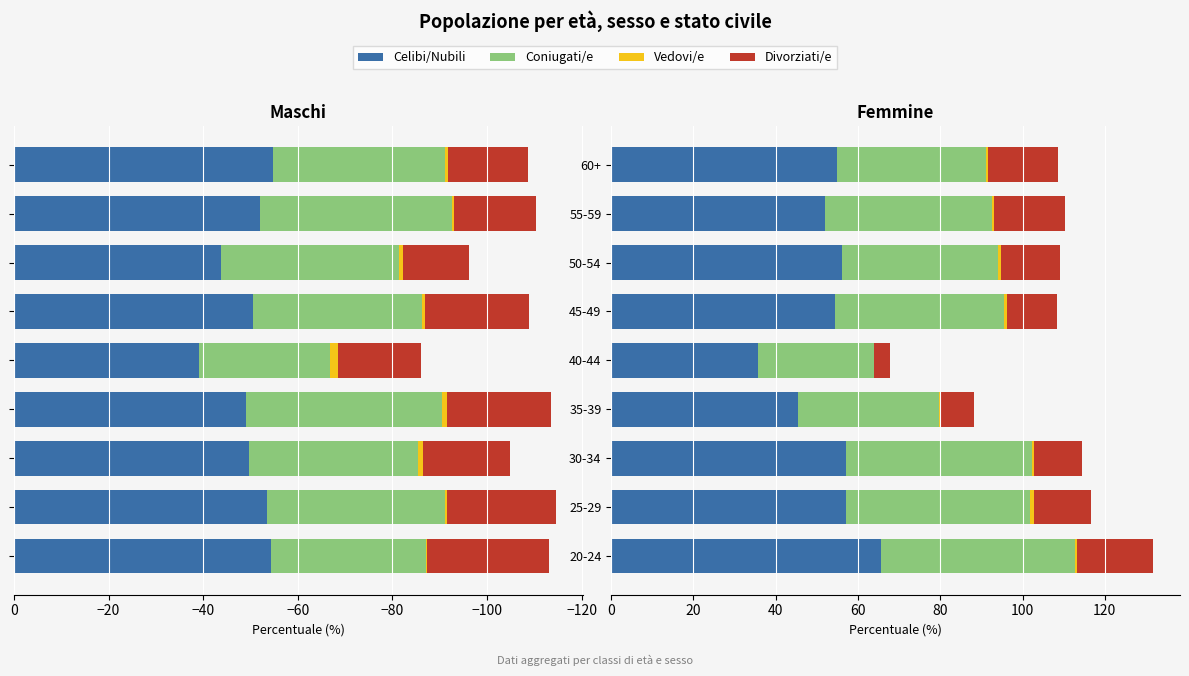

The Celibi/Nubili series shows 15.8 at 55-59. True or false?

False